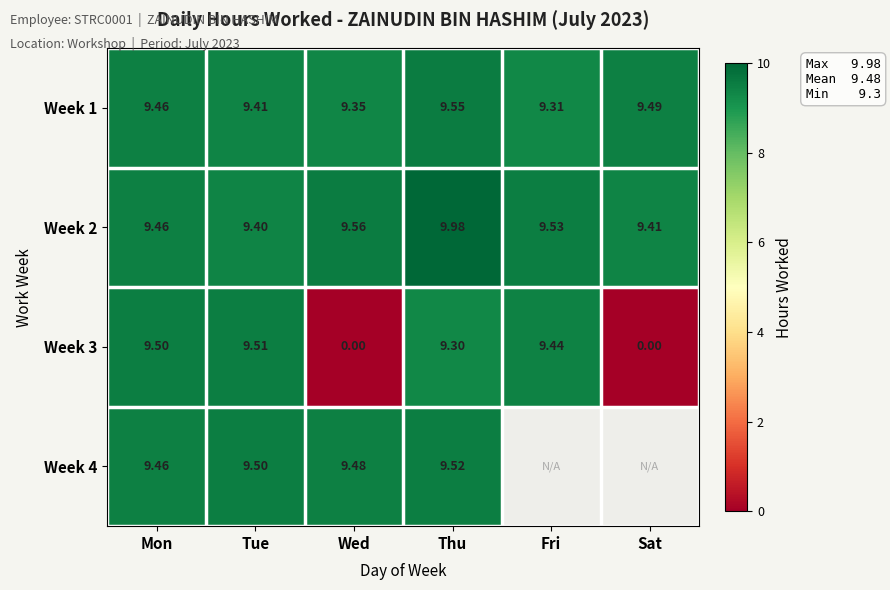

At which label does Week 1 reach its minimum?

Fri